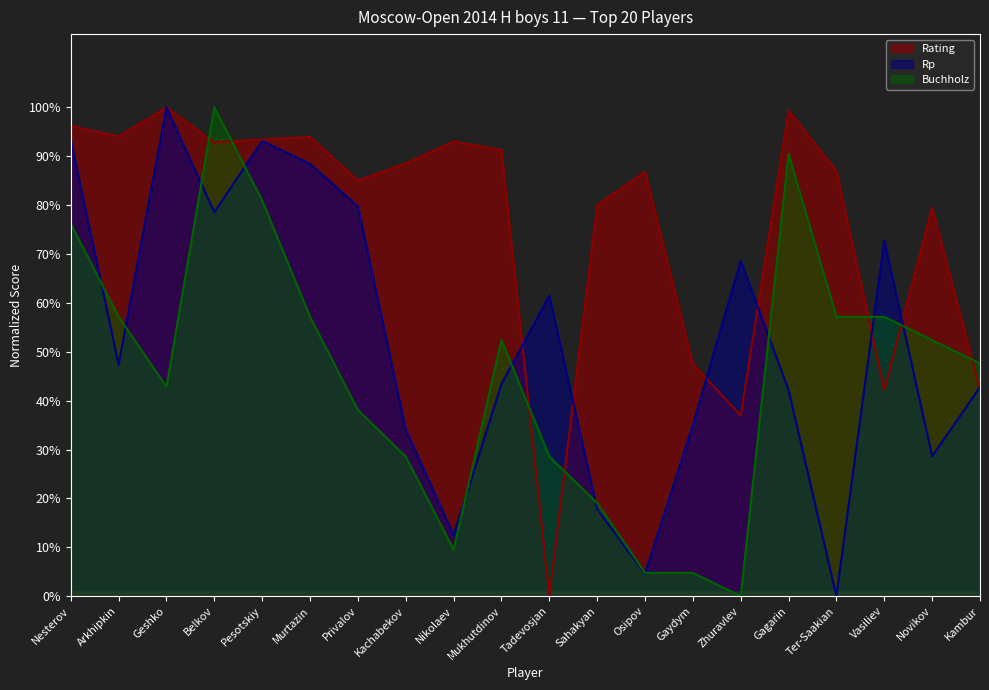

What is the sum of the Rp values at Nesterov and Osipov?

97.9